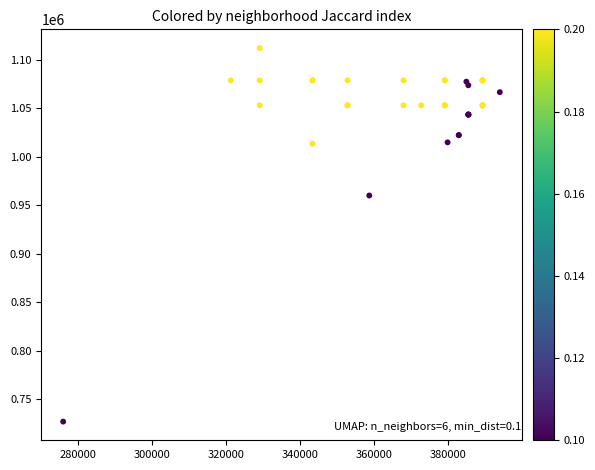

What Y value in the scatter plot is closest to 919687?

960230